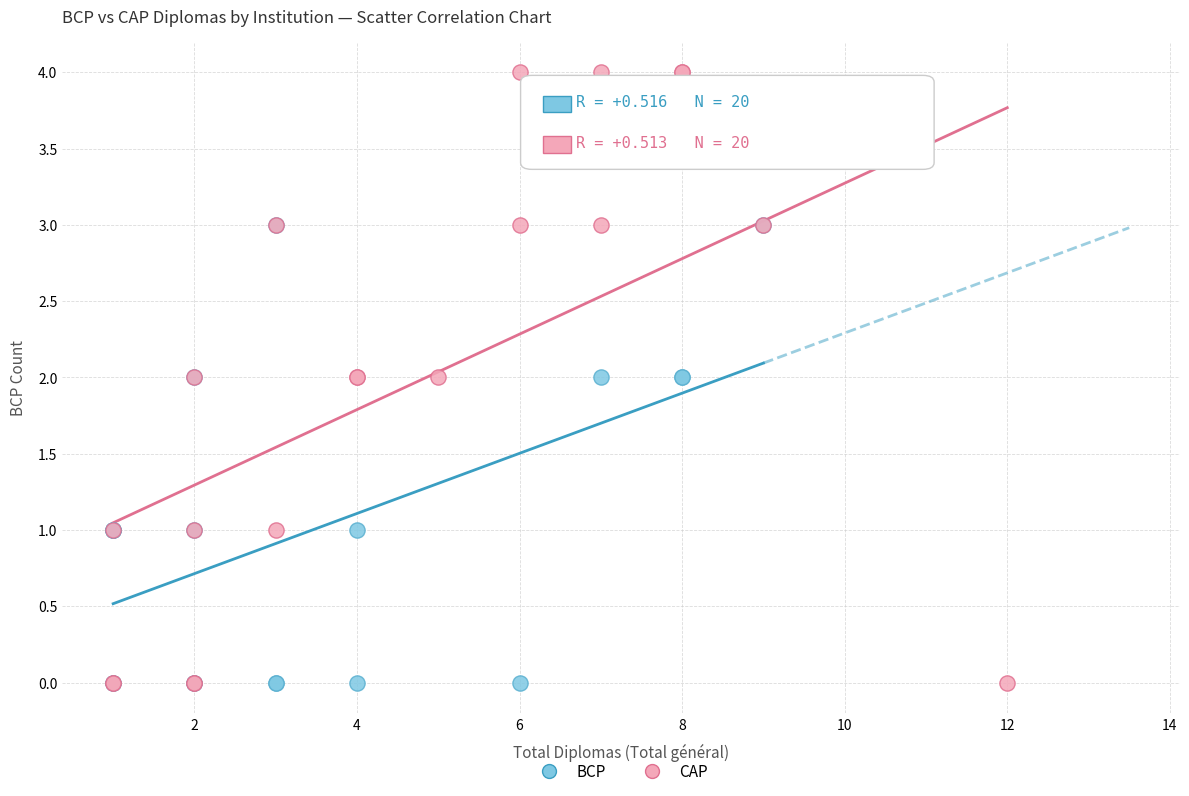

Which series reaches the maximum Y coordinate?

CAP